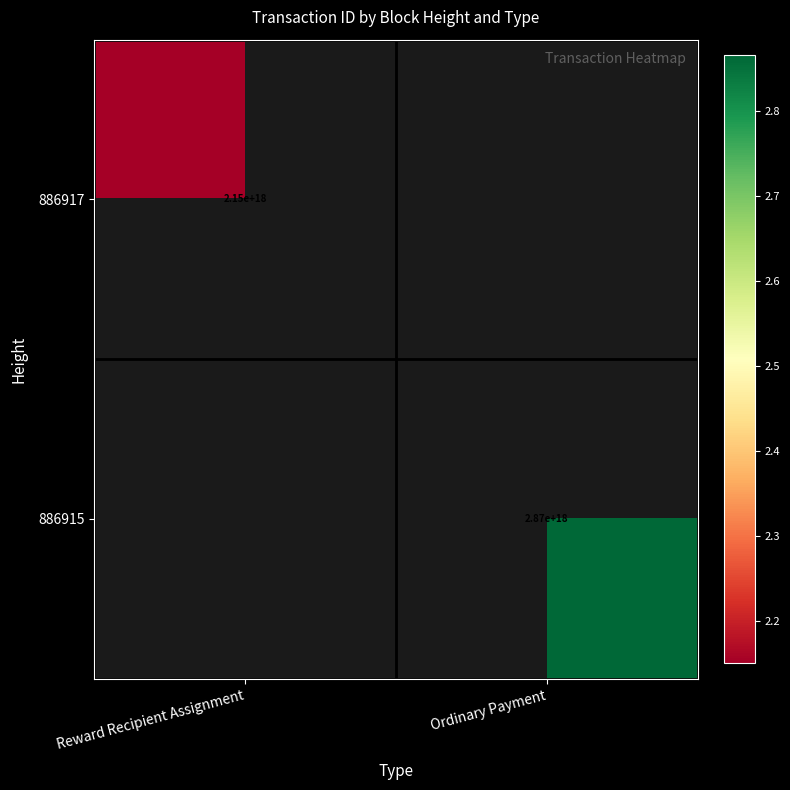

How many distinct data groups are displayed?

2